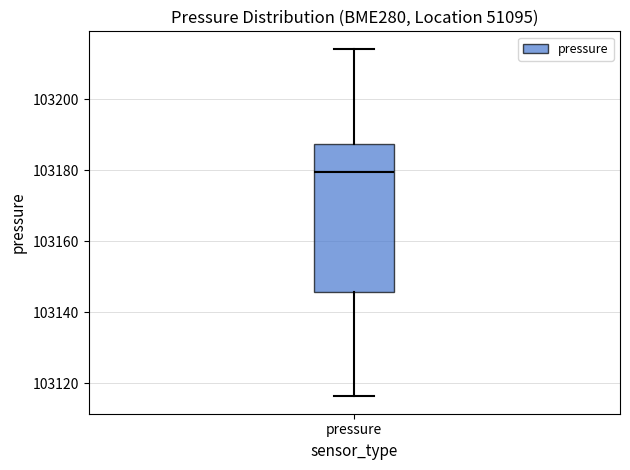

Where does the lower whisker of the box for pressure end on the y-axis? The values are not printed on the chart, so give them approximately, as read against the axis.

103116